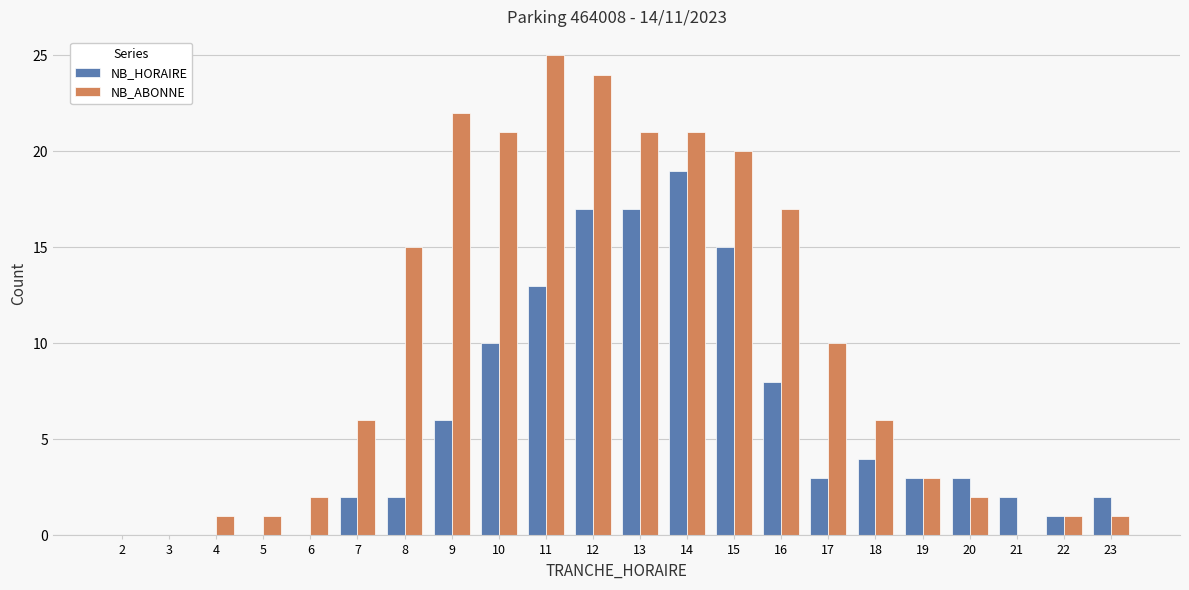

The value of NB_ABONNE at 16 is 17. True or false?

True